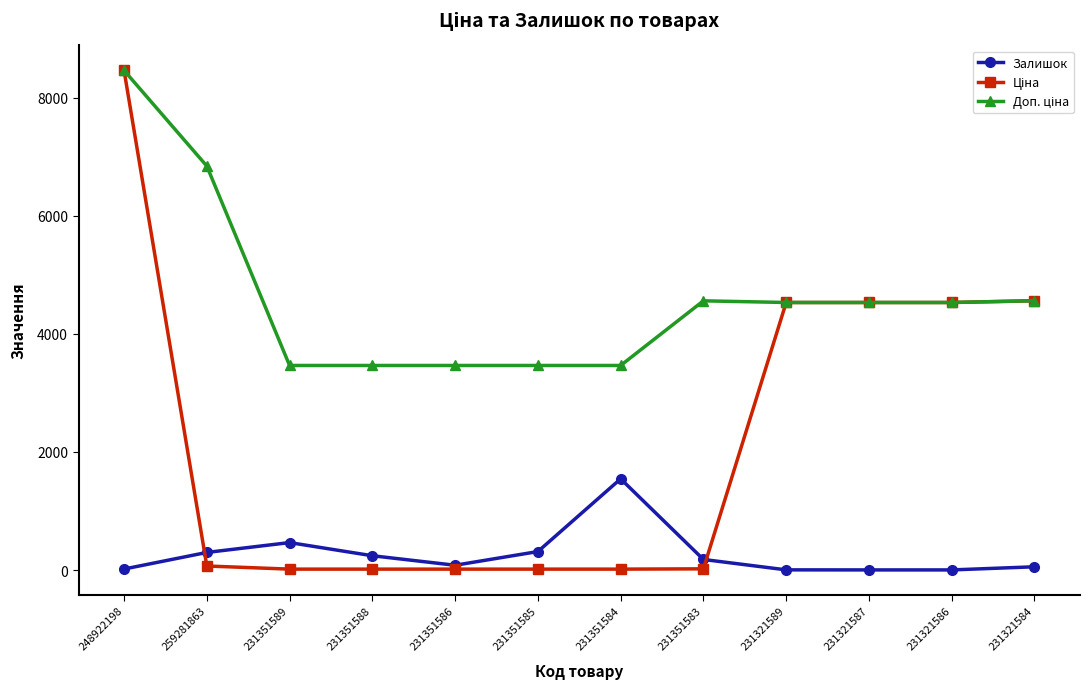

Which series changed the most between 231351586 and 231351584?

Залишок